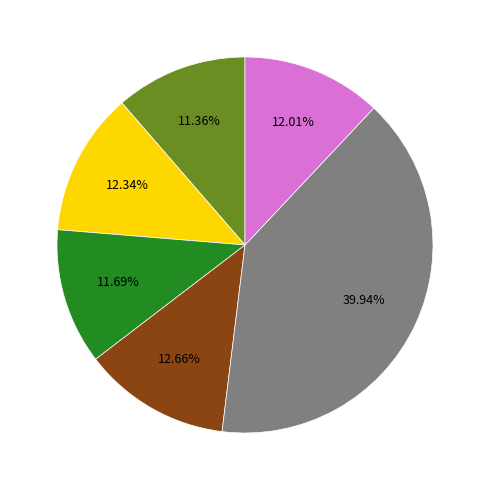

To the nearest percent, what is the average slice percentage?

17%